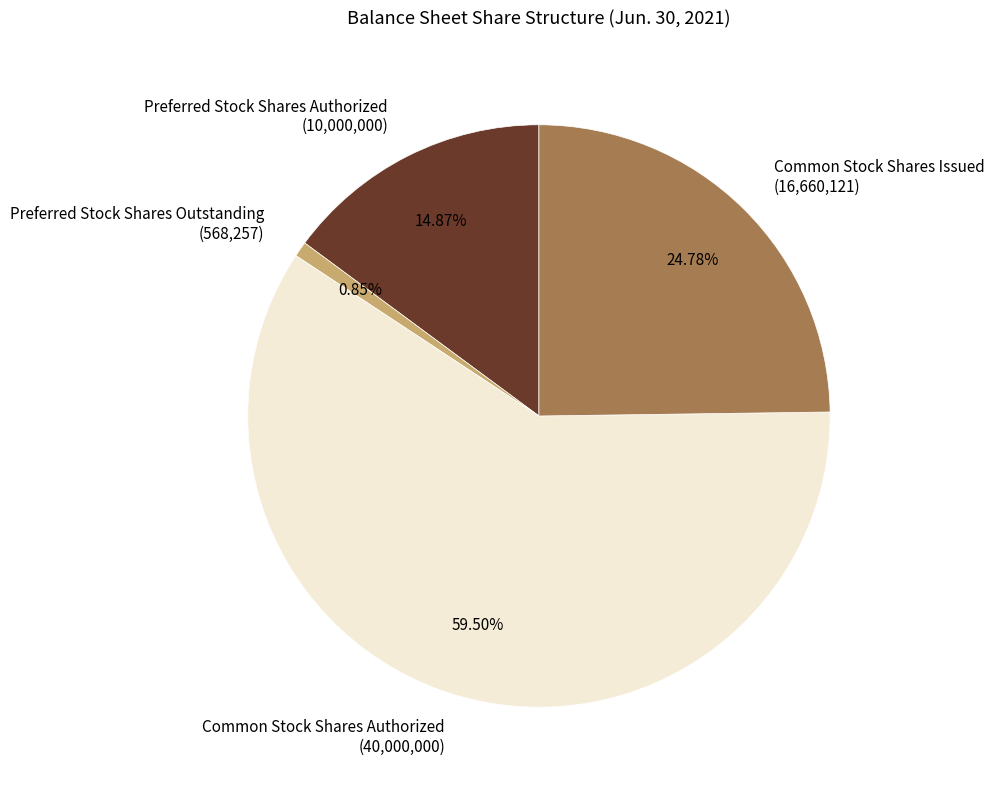

Which slice is the smallest?

Preferred Stock Shares Outstanding